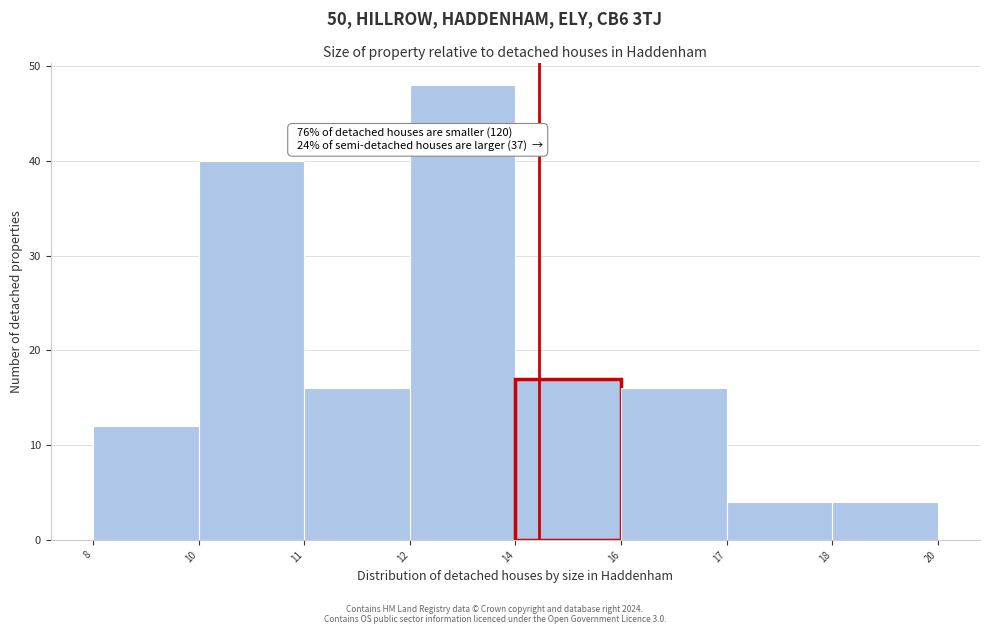

Reading left to right, list all the values displayed in this chart.

12	40	16	48	17	16	4	4